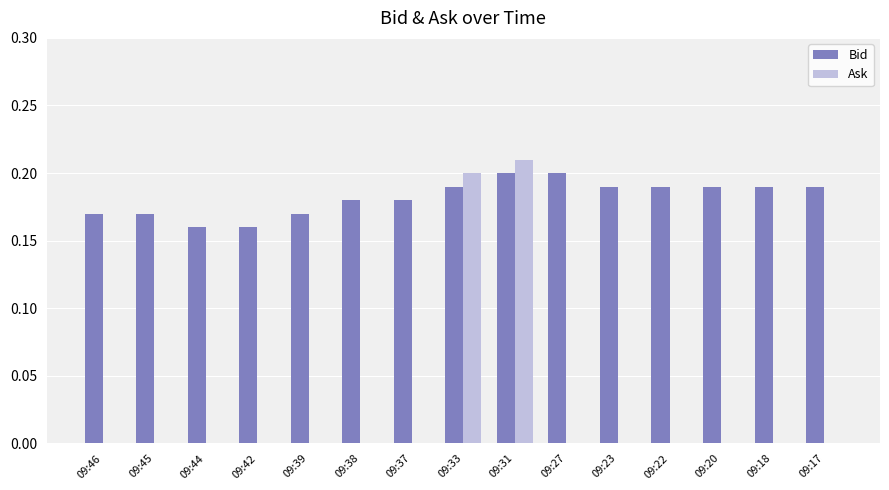

Which series has the largest total across all categories?

Bid